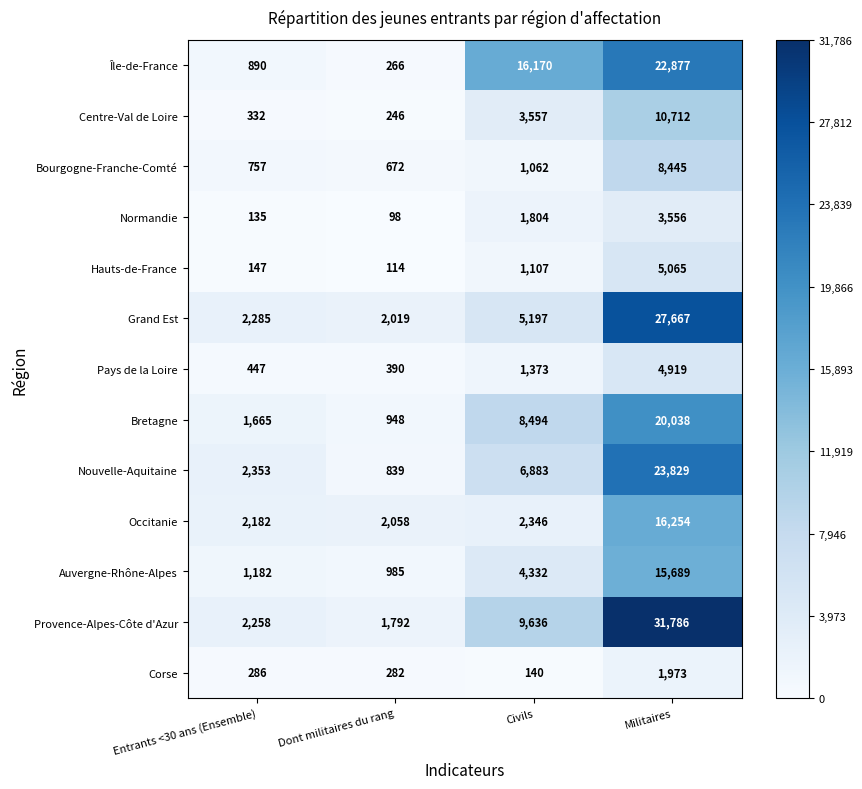

Is it true that Nouvelle-Aquitaine equals 2353 at Entrants <30 ans (Ensemble)?

True